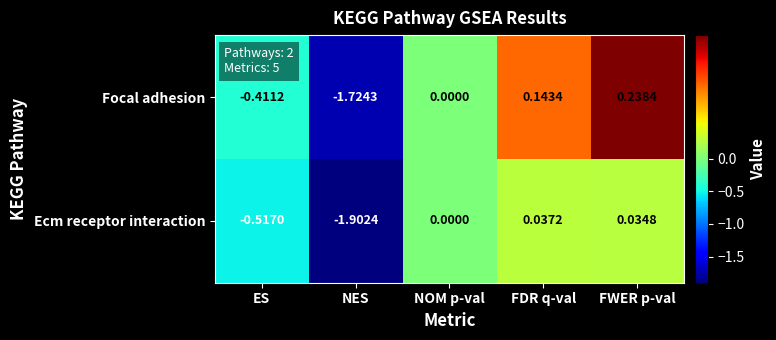

How many values in Focal adhesion are below zero?

2